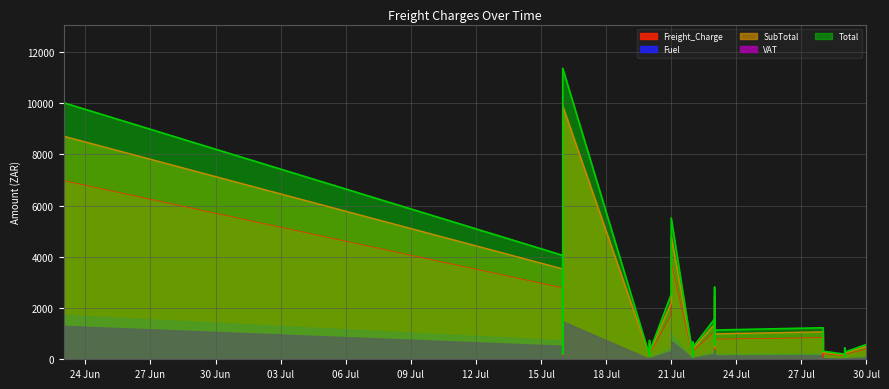

How many values in the VAT series are below 469?

20